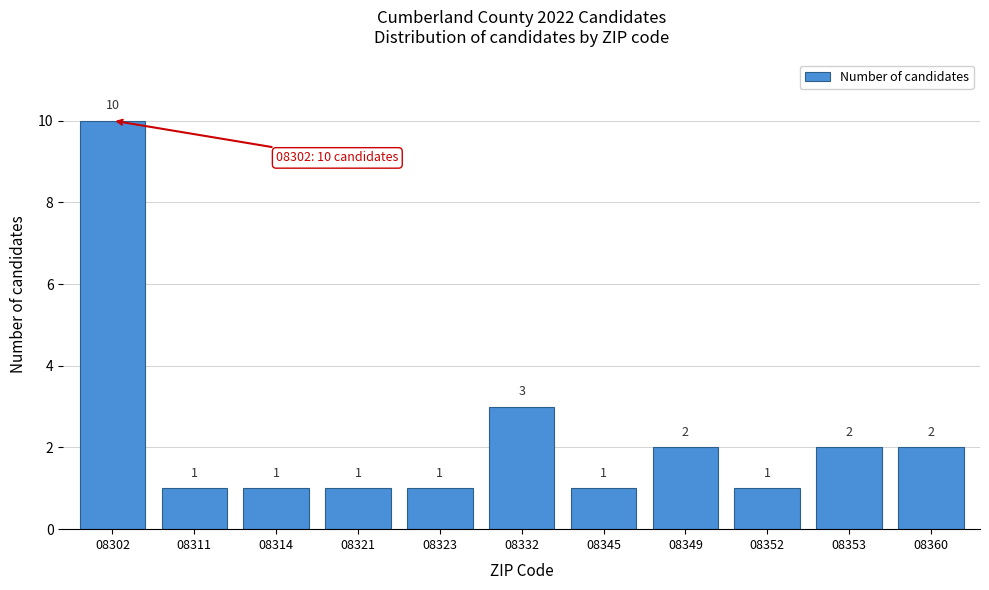

Reading left to right, extract all data points from this chart.

08302=10	08311=1	08314=1	08321=1	08323=1	08332=3	08345=1	08349=2	08352=1	08353=2	08360=2